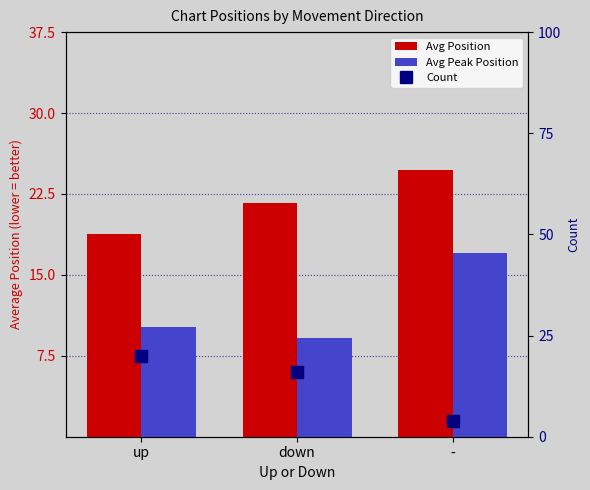

What are all the series names shown in the legend?

Avg Position, Avg Peak Position, Count